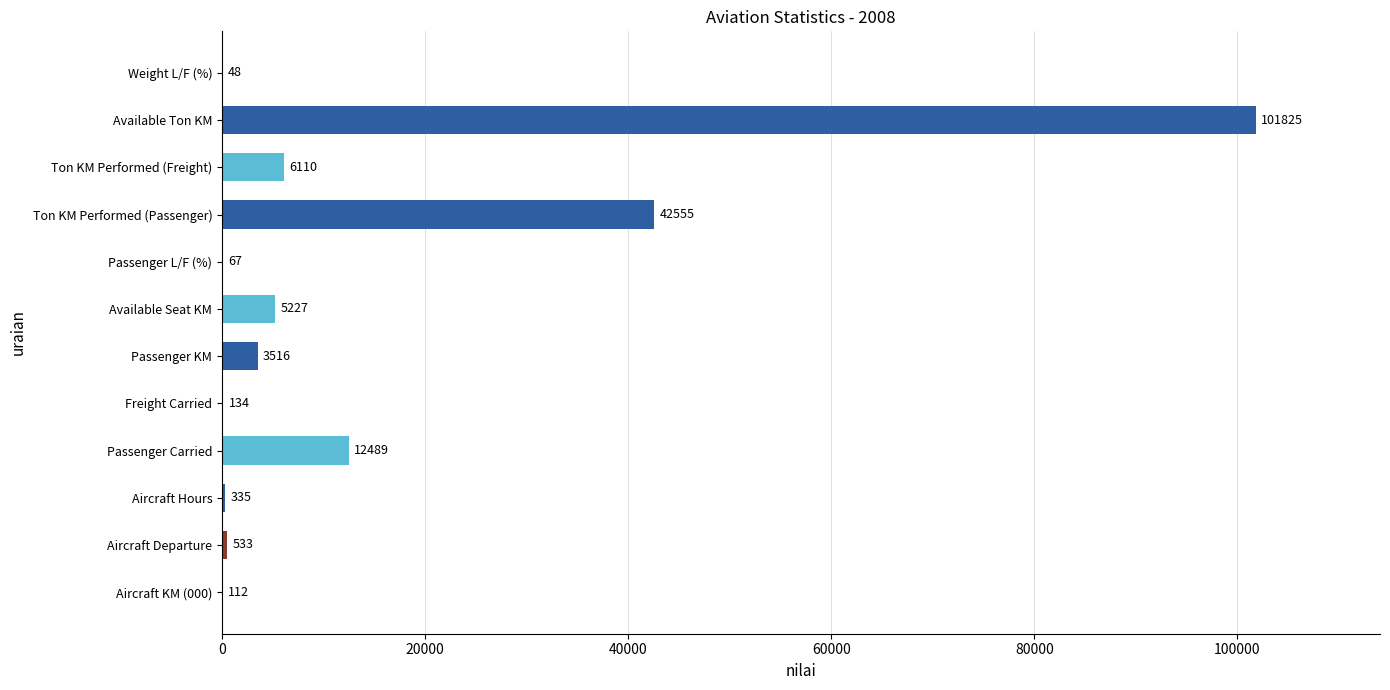

At which label is the value closest to 50936?

Ton KM Performed (Passenger)